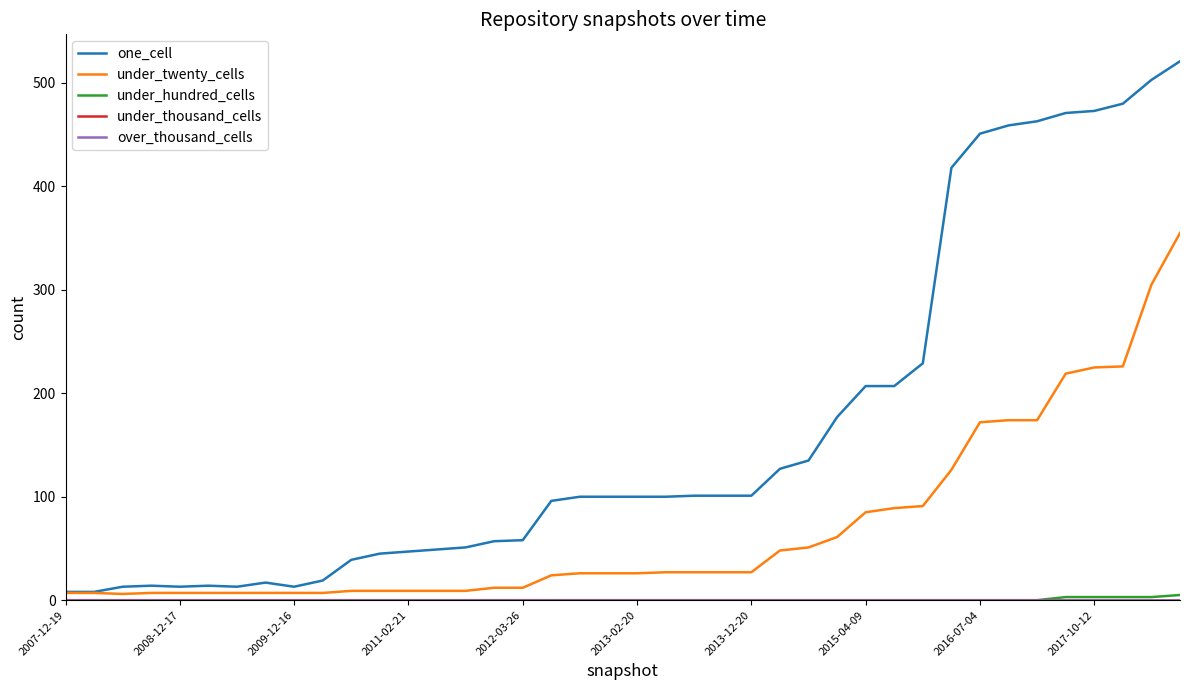

Is this an area chart (filled region under the line)?

No